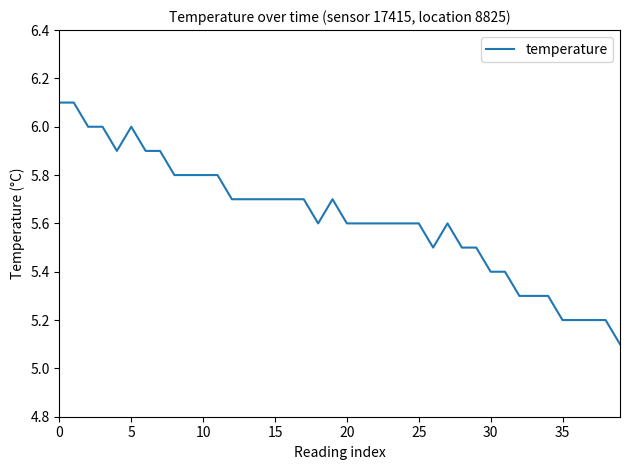

How many distinct data groups are displayed?

1